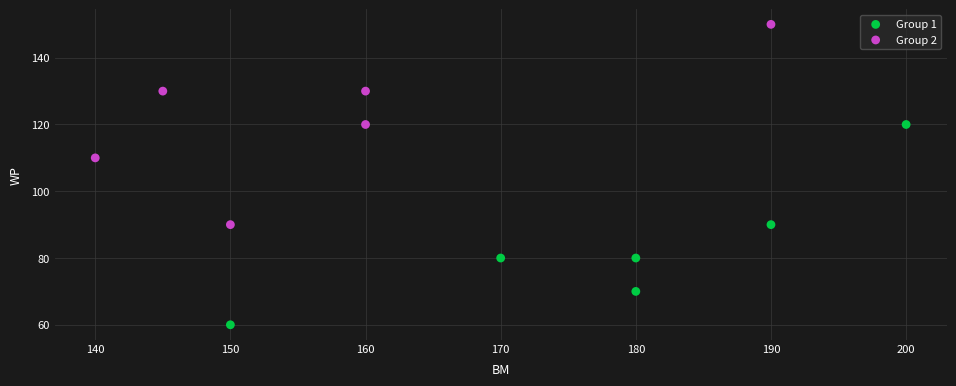

Which series contains the highest Y value?

Group 2